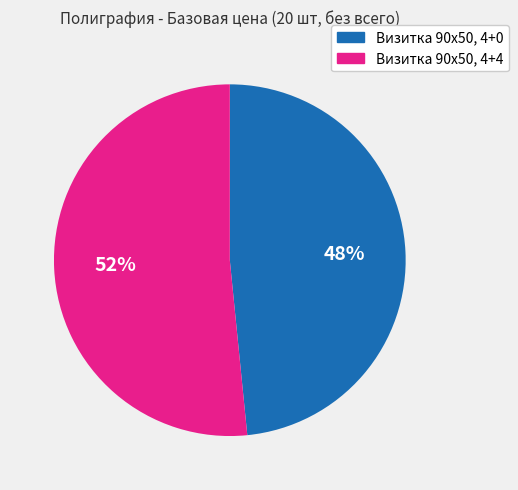

What percentage is the Визитка 90х50, 4+4 slice, to the nearest percent?

52%